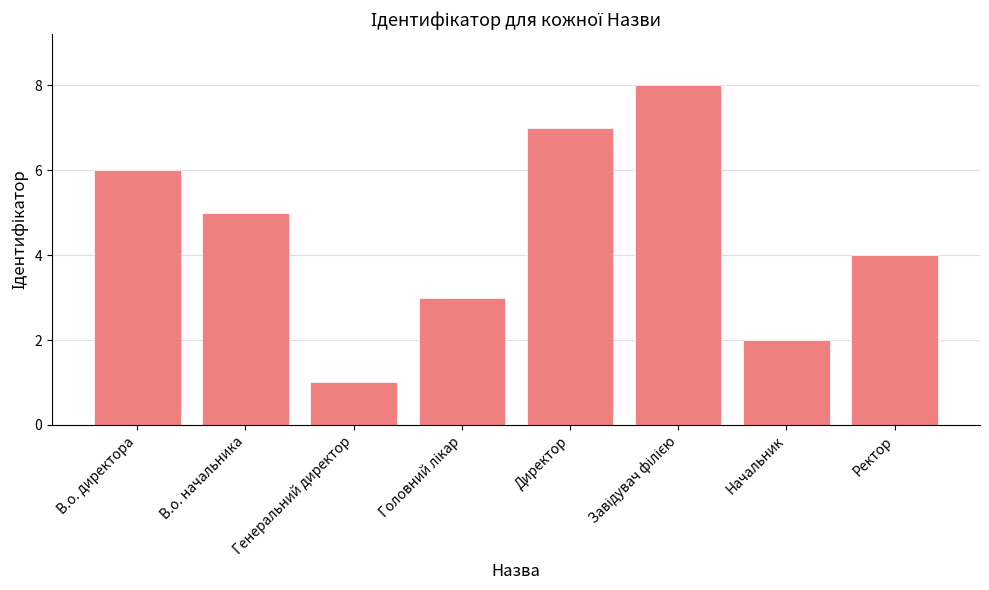

Reading left to right, what are all the values shown in this chart?

6	5	1	3	7	8	2	4